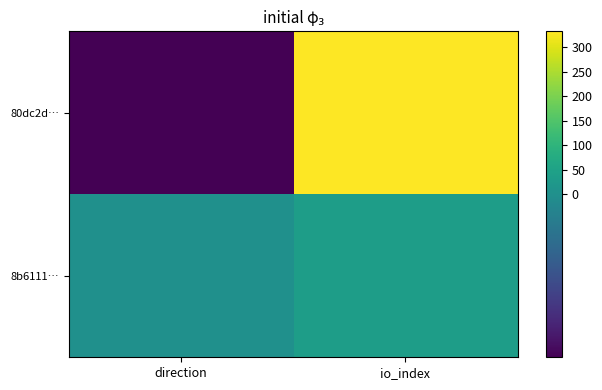

How many data points does each series have?

2